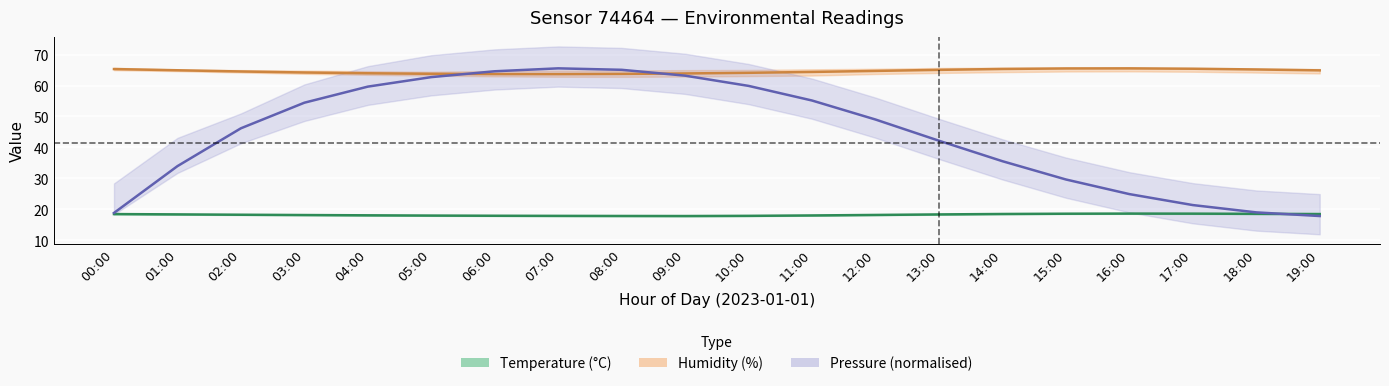

Rank the series at 02:00 from highest to lowest value.

Humidity (%), Pressure (scaled), Temperature (°C)